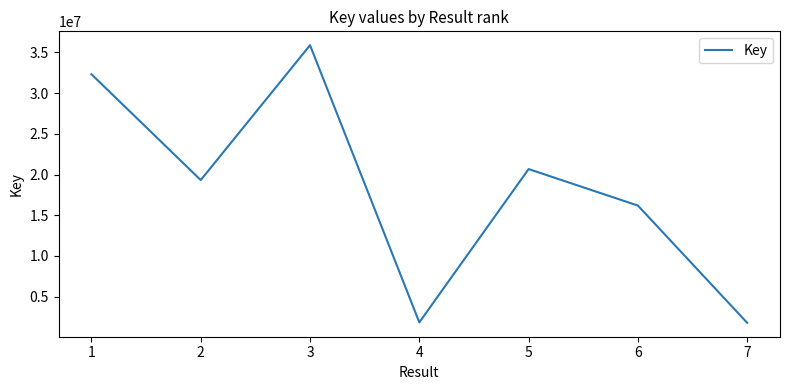

Approximately how many times larger is the value at 5 compared to 2?

1.1